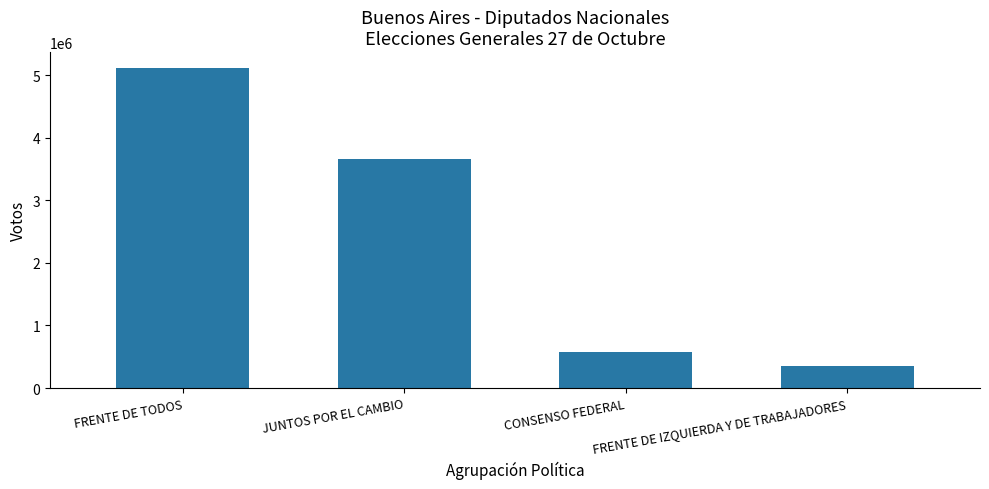

What position from the right is JUNTOS POR EL CAMBIO?

3